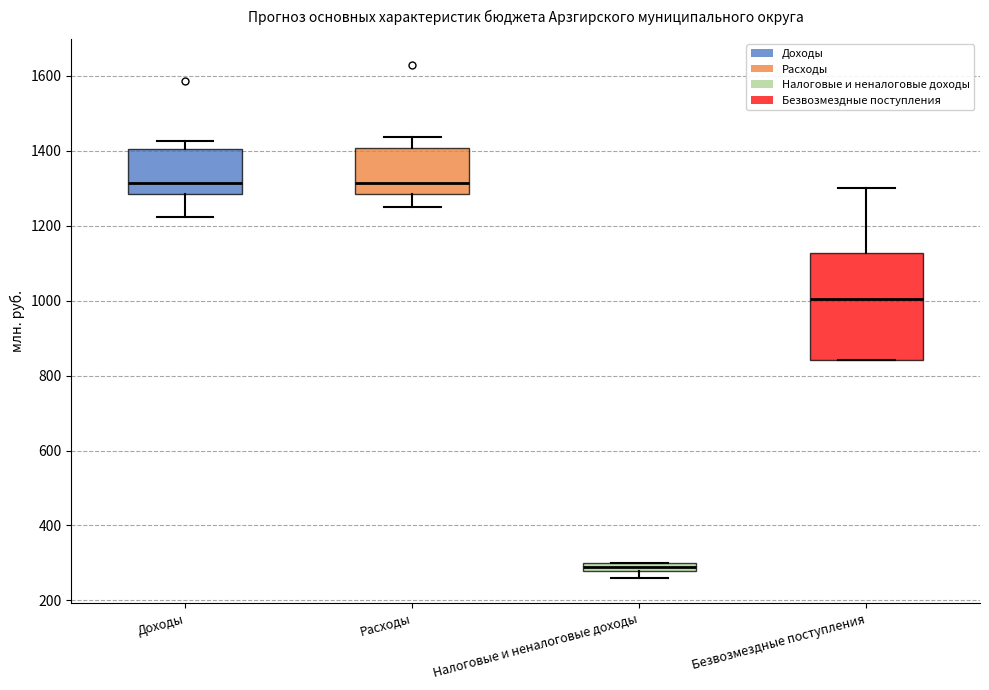

Which box's median line is the lowest?

Налоговые и неналоговые доходы